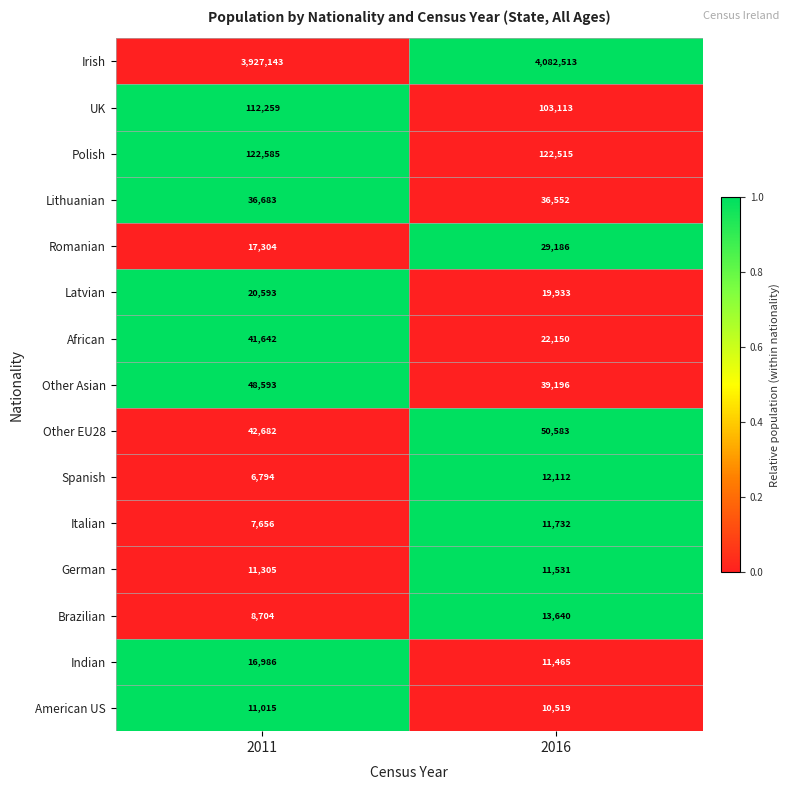

Which series has the largest range (max minus min)?

Irish